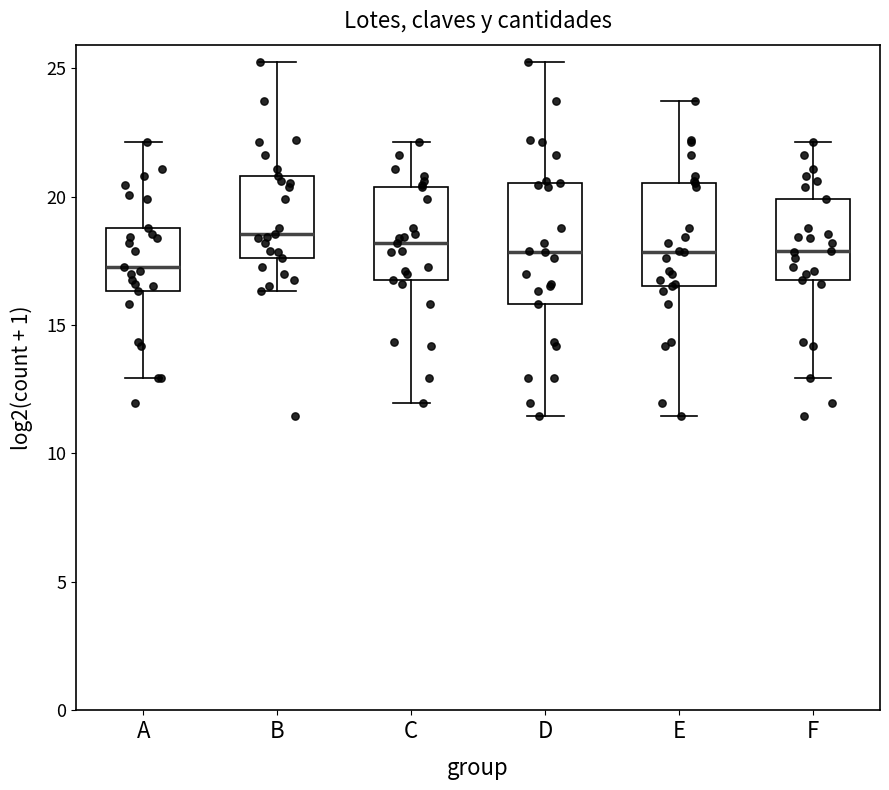

Which box is the tallest, from its lower edge to its upper edge?

D